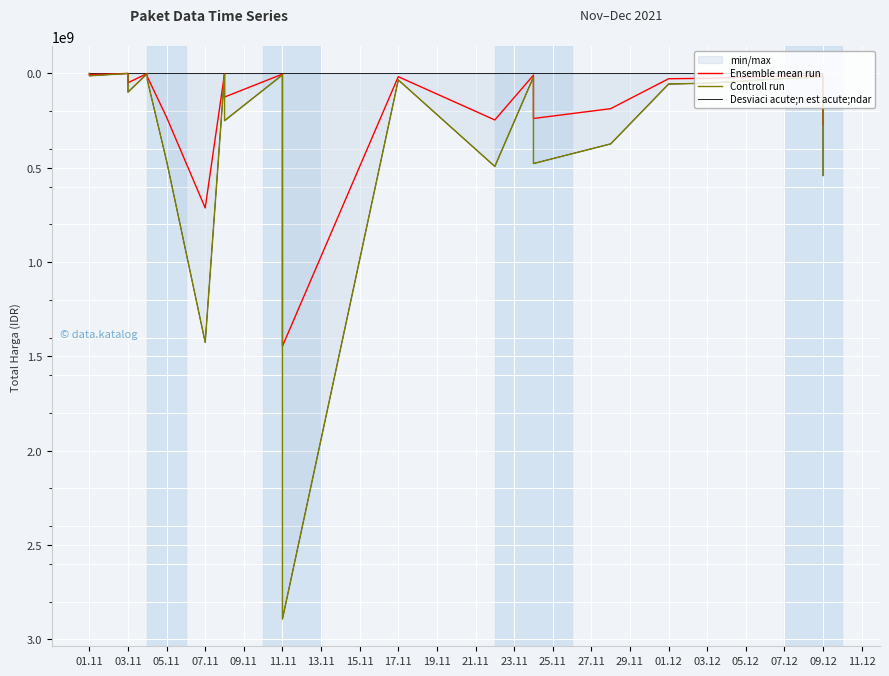

At how many categories does at least one series exceed 1346025878?

2